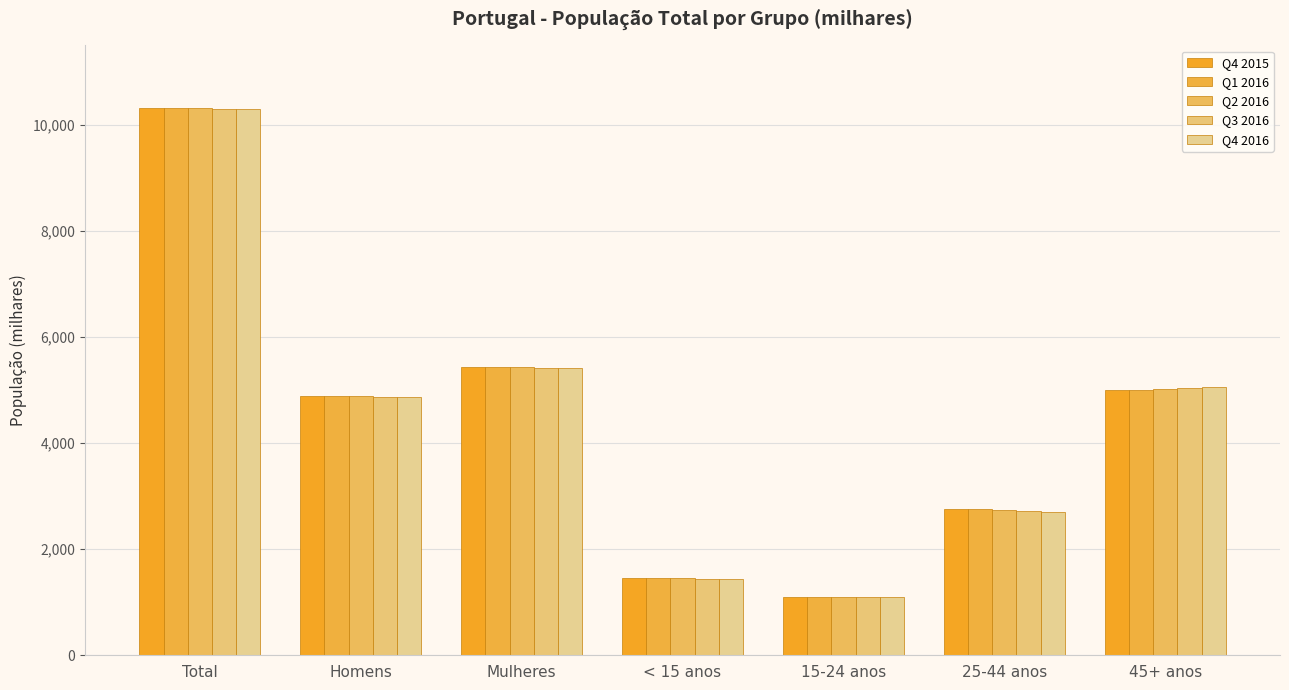

What is the difference between the maximum and minimum values in the Q4 2015 series?

9218.6